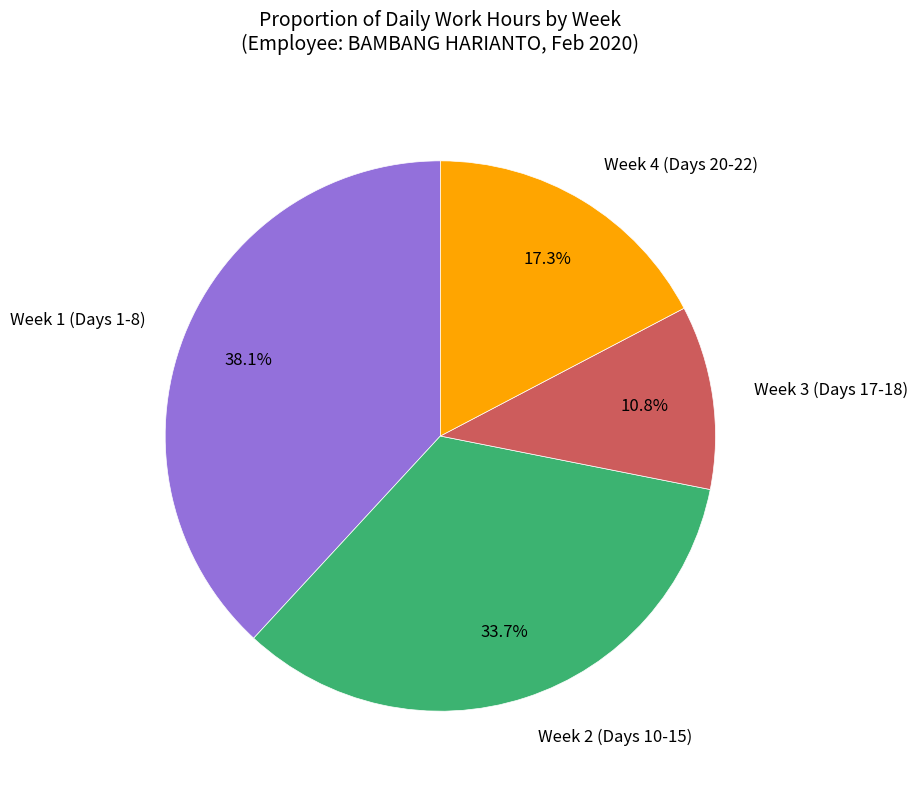

Rank the categories by value from lowest to highest.

Week 3 (Days 17-18), Week 4 (Days 20-22), Week 2 (Days 10-15), Week 1 (Days 1-8)